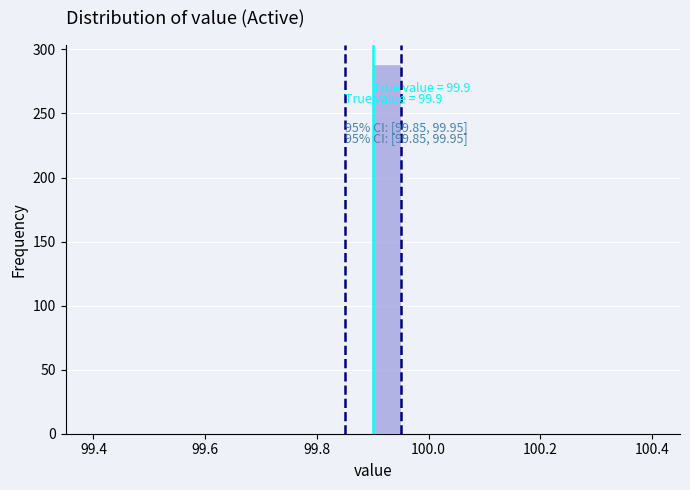

Read against the x-axis, roughly where is the centre of the tallest bar?

99.92